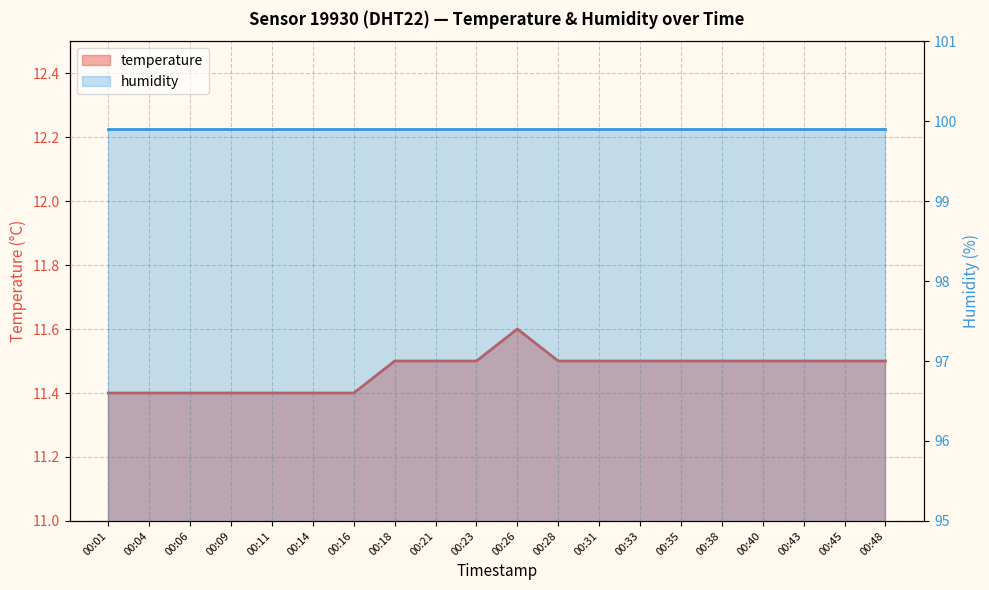

True or false: the data shows 6.2 at 00:31.

False